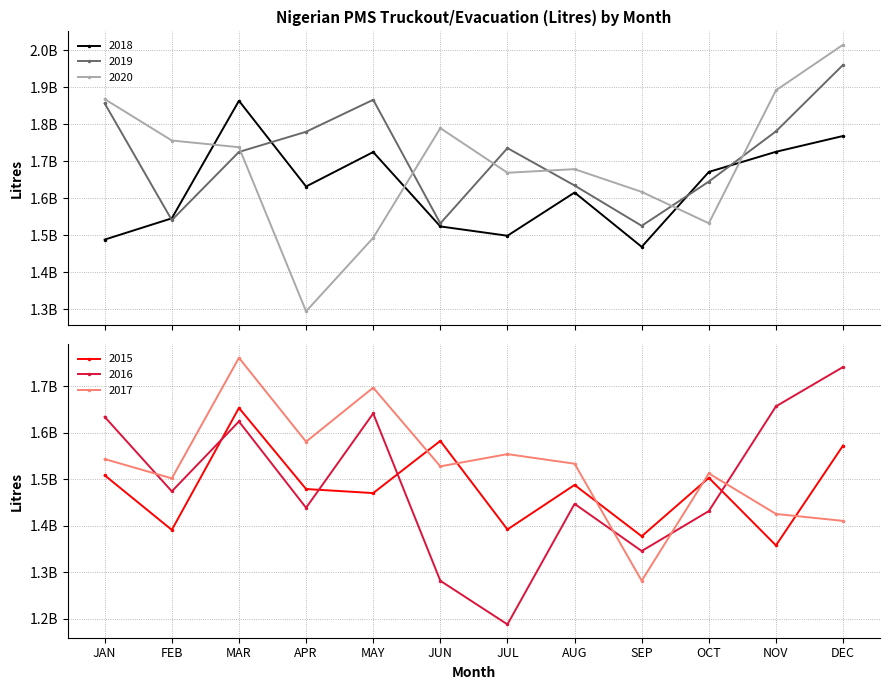

What is the difference between the maximum and second lowest values in the 2018 series?

375606705.0